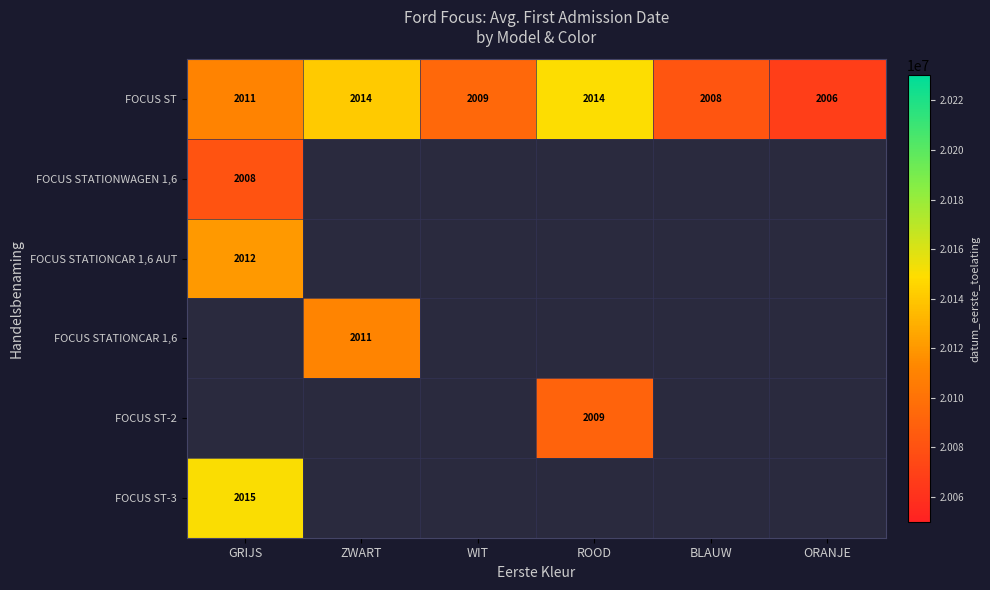

At which label does FOCUS ST reach its minimum?

ORANJE